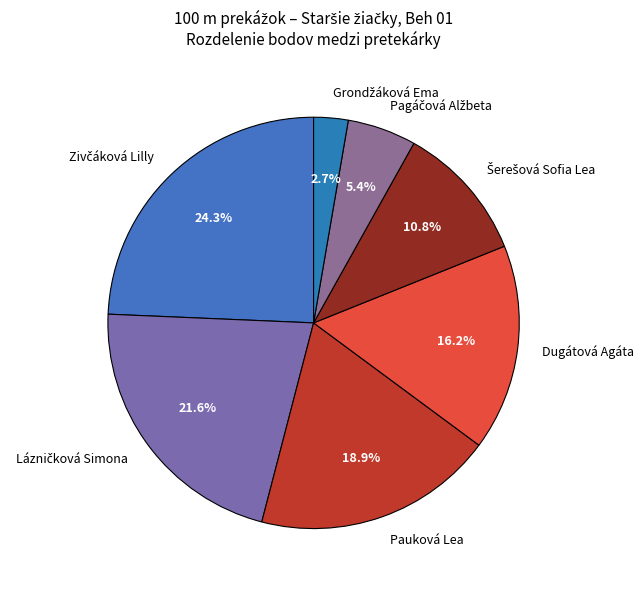

To the nearest percent, what percentage of the pie is Pauková Lea?

19%